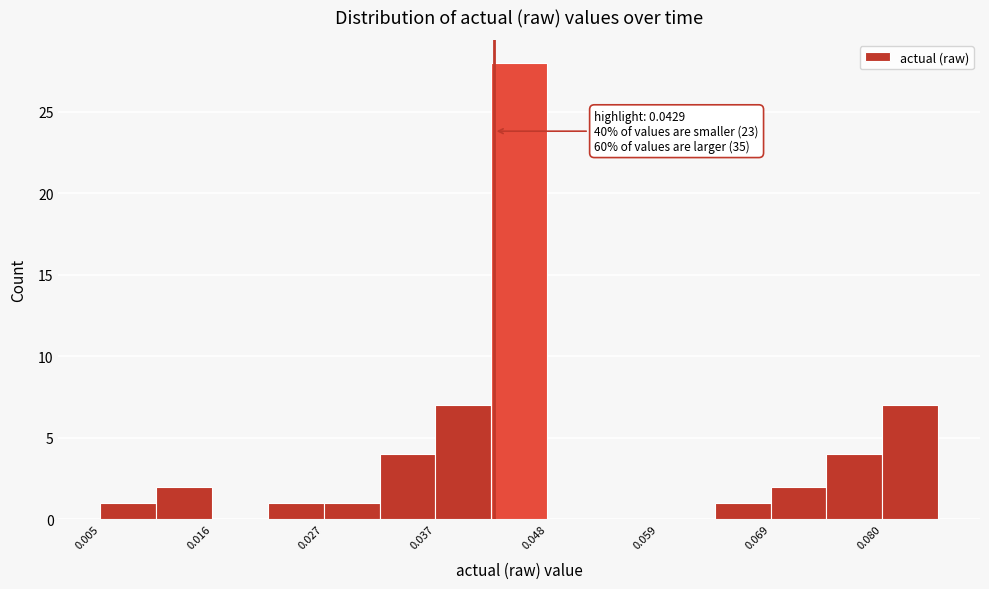

Around what value on the x-axis is the tallest bar? Give the approximate position of its centre, as read against the axis.

0.046